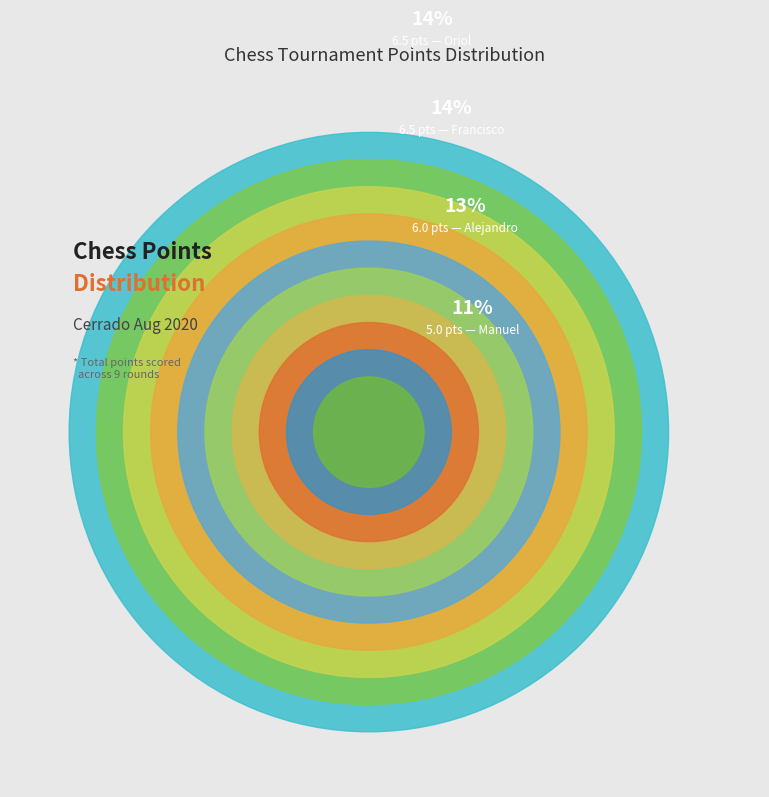

Does Molano Lafuente Ismael represent more than half of the total?

No